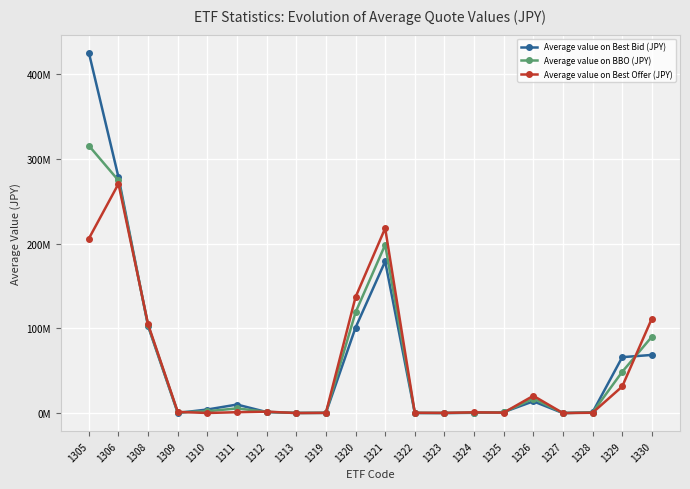

Is the value of Average value on Best Bid (JPY) at 1329 greater than the value of Average value on Best Offer (JPY) at 1310?

Yes